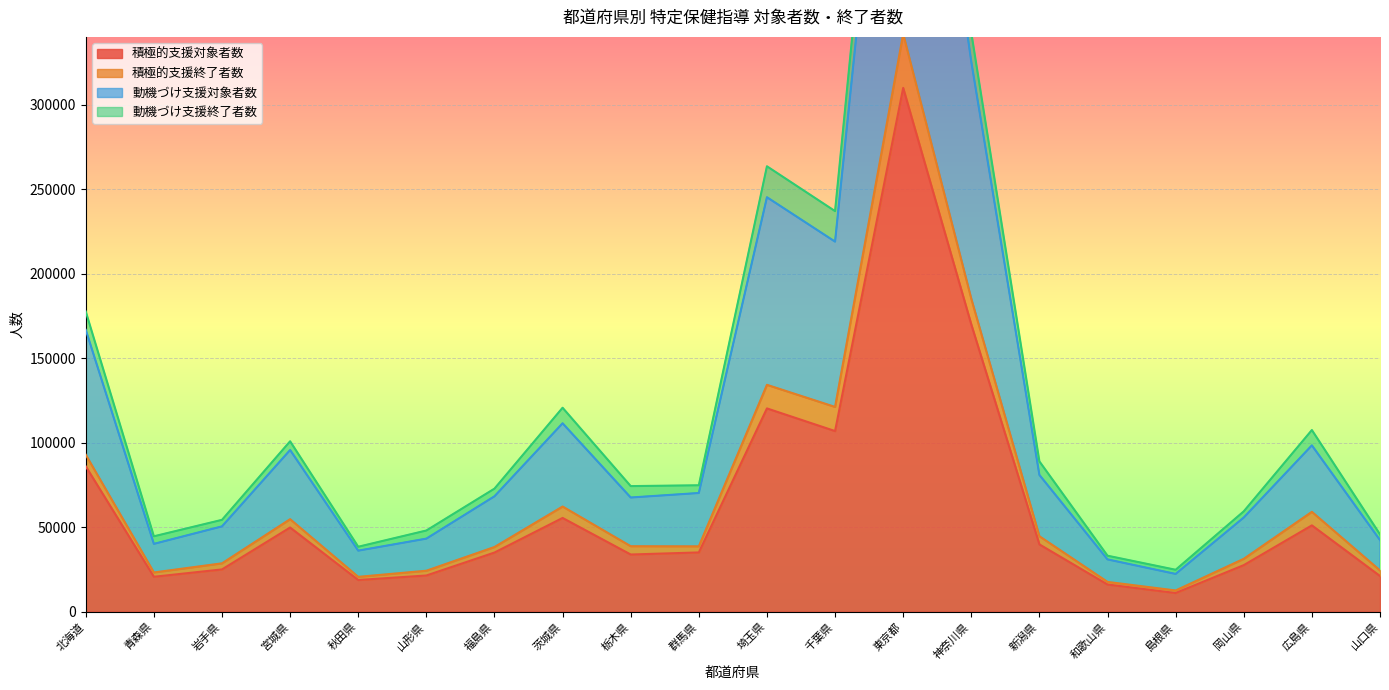

What is the difference between the highest and lowest values at 山口県?

24633